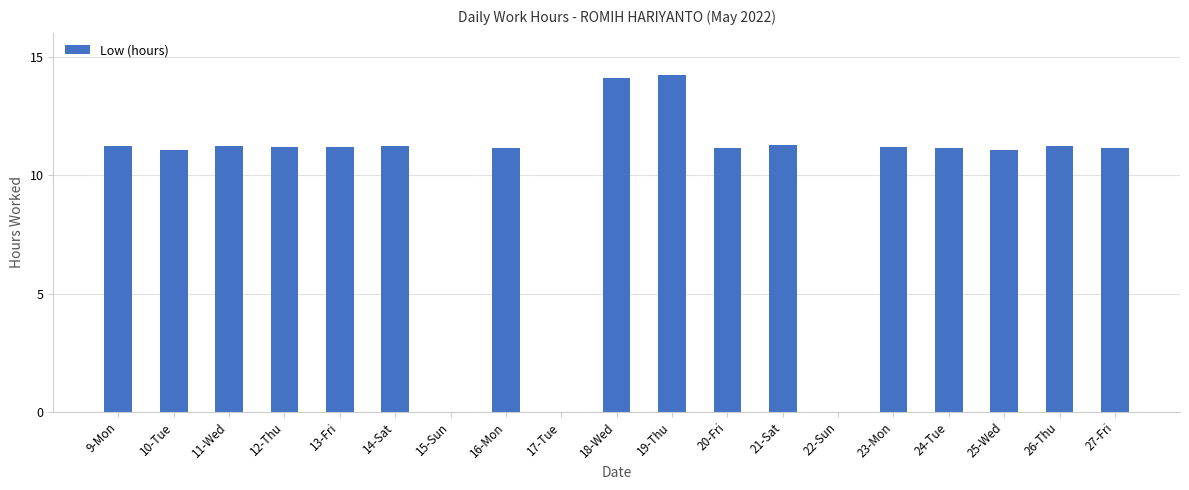

Is it true that the value at 18-Wed is 14.1?

True